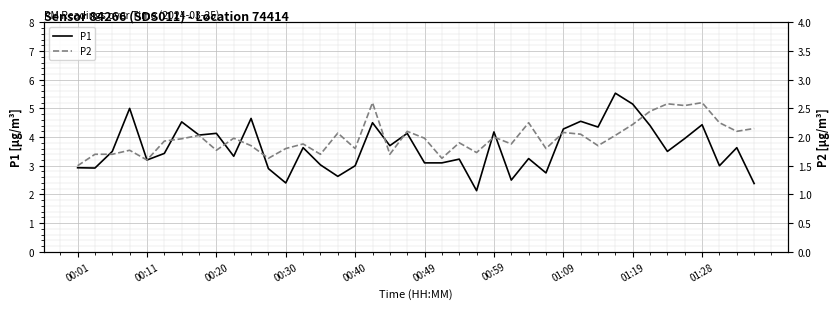

What are all the series names shown in the legend?

P1, P2